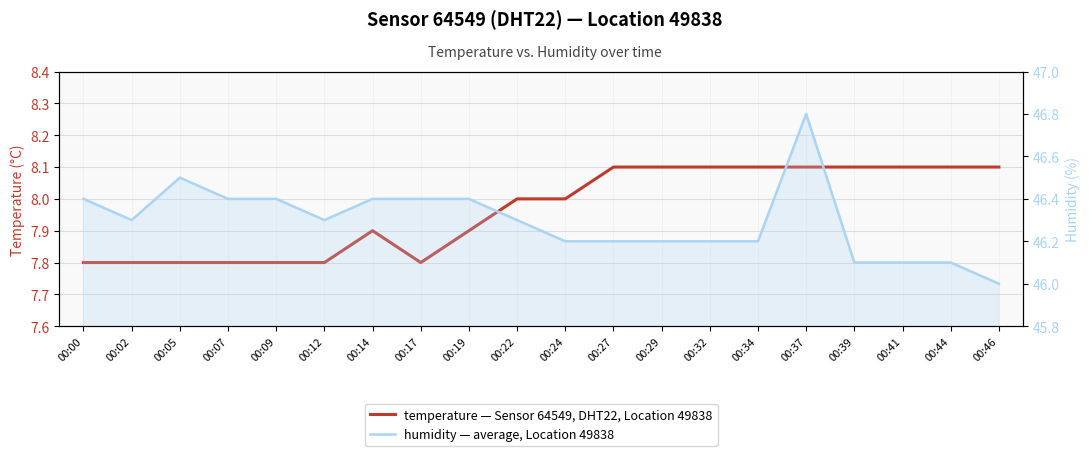

Read the humidity value at 00:29.

46.2